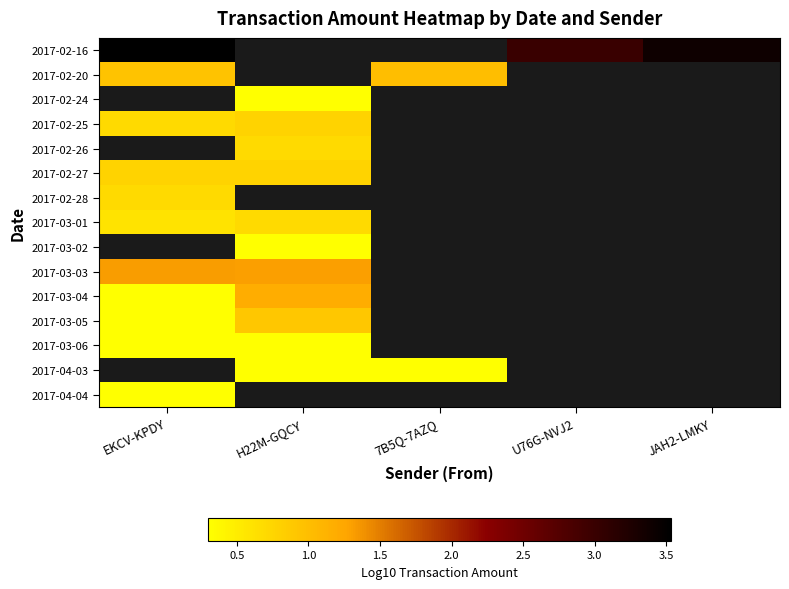

True or false: 2017-02-24 has a value of 0.1 at H22M-GQCY.

False